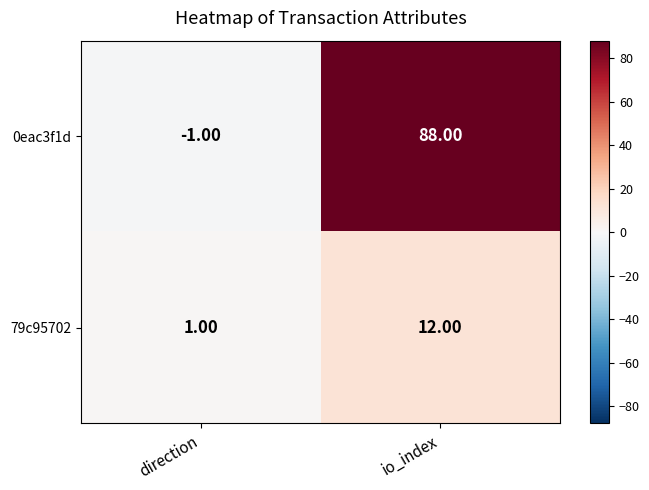

At which category does the chart reach its minimum across all series?

direction